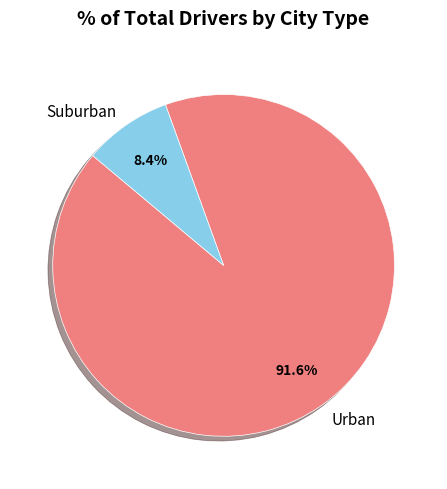

Between Suburban and Urban, which is larger?

Urban